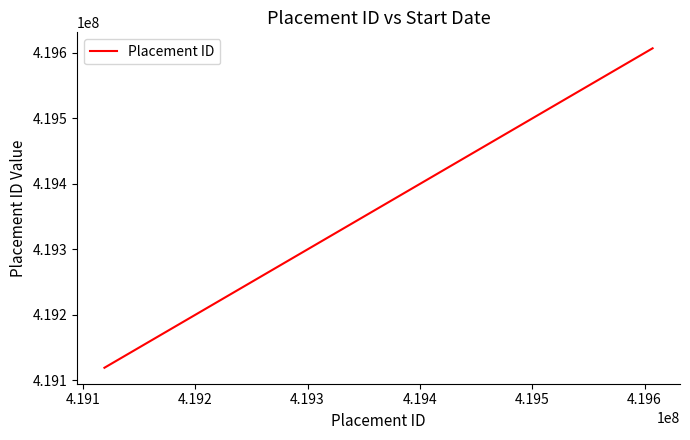

What is the difference between the maximum and minimum values?

487970